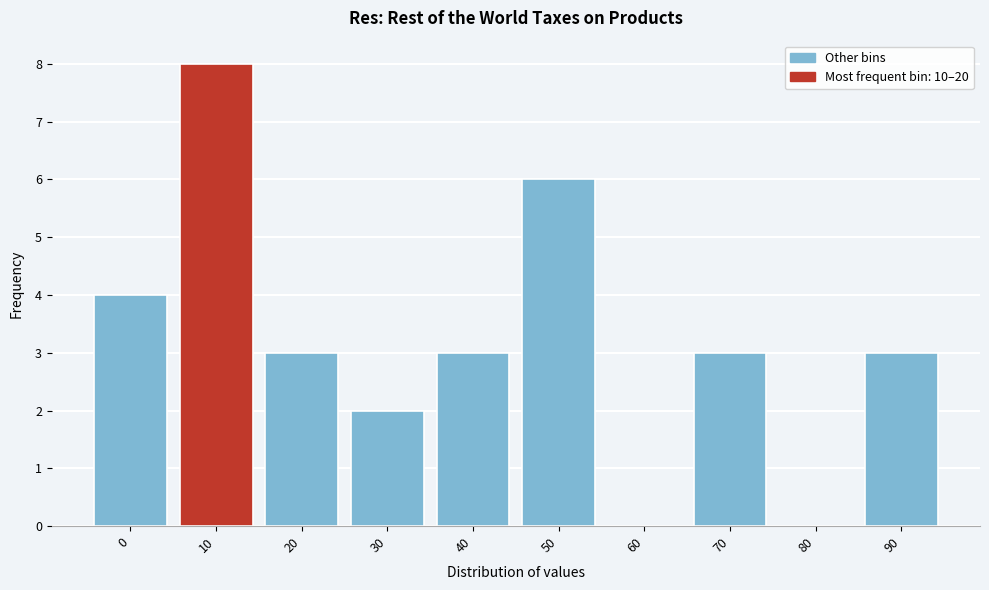

Reading right to left, list all the values displayed in this chart.

90=3	80=0	70=3	60=0	50=6	40=3	30=2	20=3	10=8	0=4